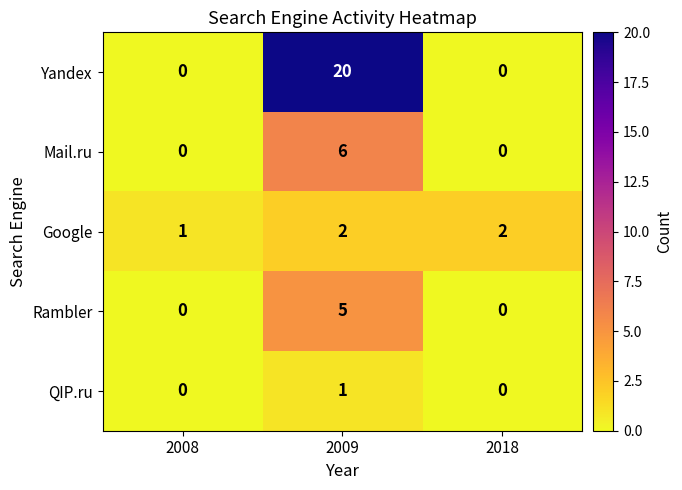

What is the sum of all Rambler values?

5